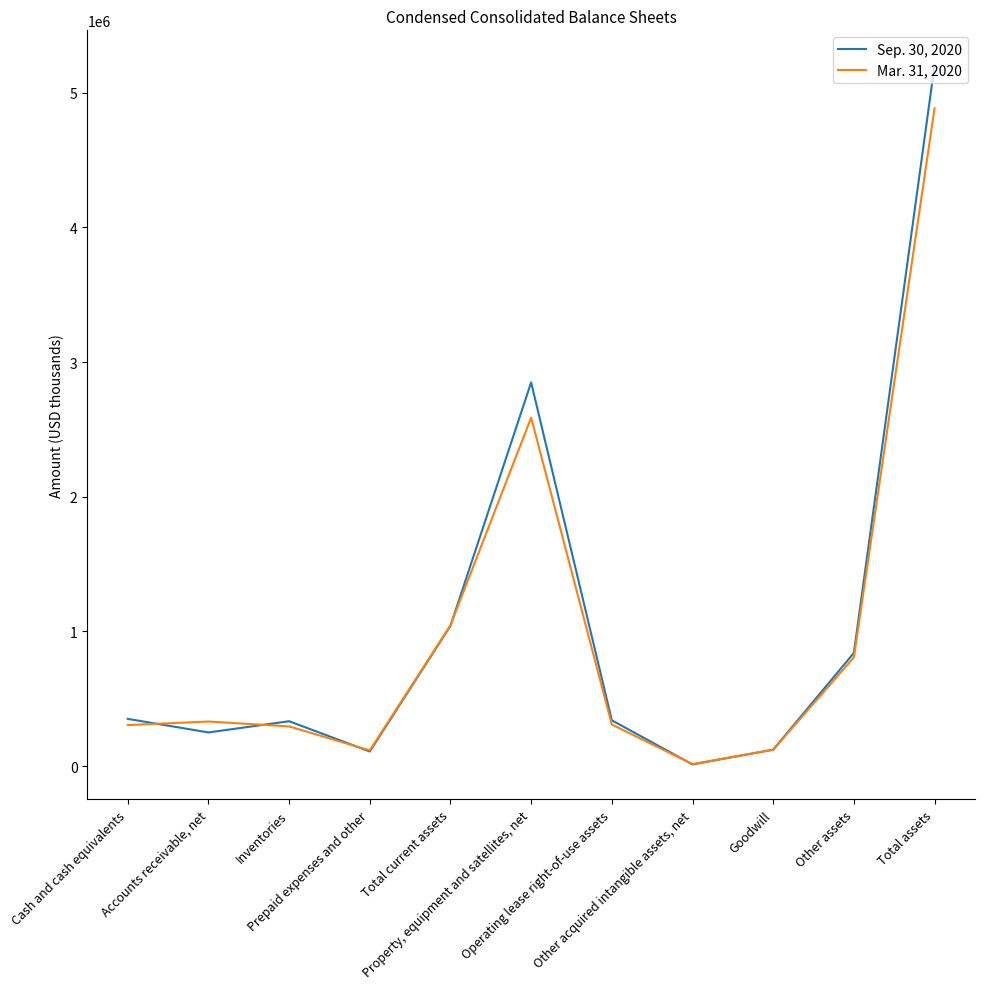

List the series in order of their peak value, lowest first.

Mar. 31, 2020, Sep. 30, 2020